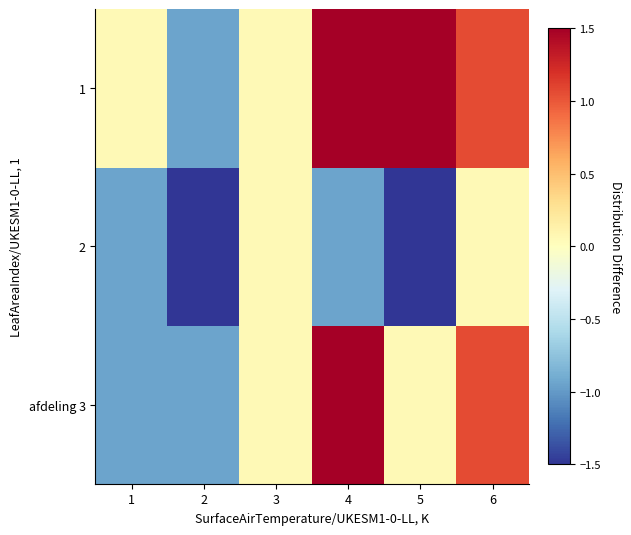

Reading right to left, list all the values displayed in this chart.

afdeling 3: 6=1.1	5=0.1	4=2.1	3=0.1	2=-0.9	1=-0.9
2: 6=0.1	5=-1.9	4=-0.9	3=0.1	2=-1.9	1=-0.9
1: 6=1.1	5=2.1	4=2.1	3=0.1	2=-0.9	1=0.1